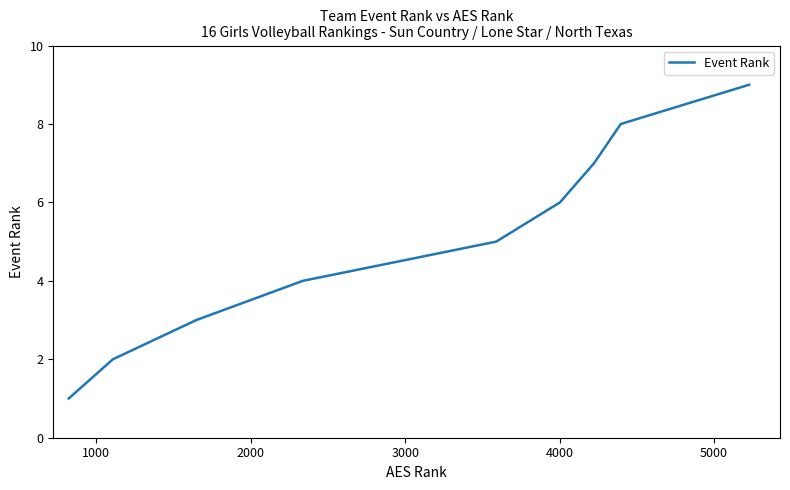

True or false: there are more than 2 points higher than both neighbors.

False